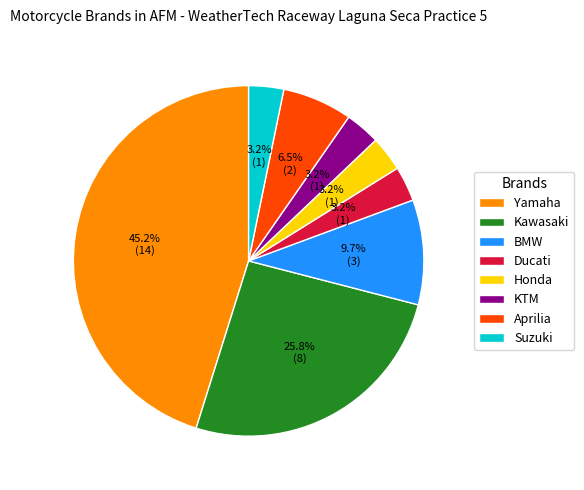

Which slice is the largest?

Yamaha